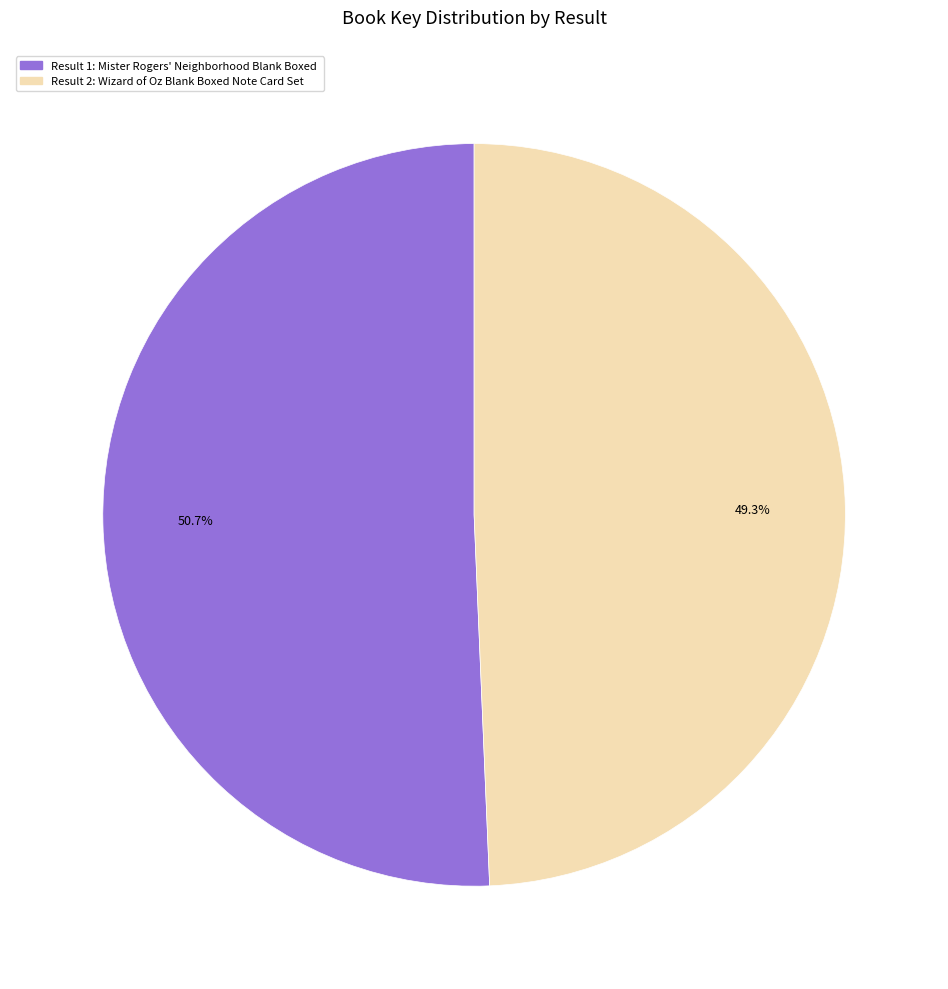

Is there a majority slice in this chart?

Yes